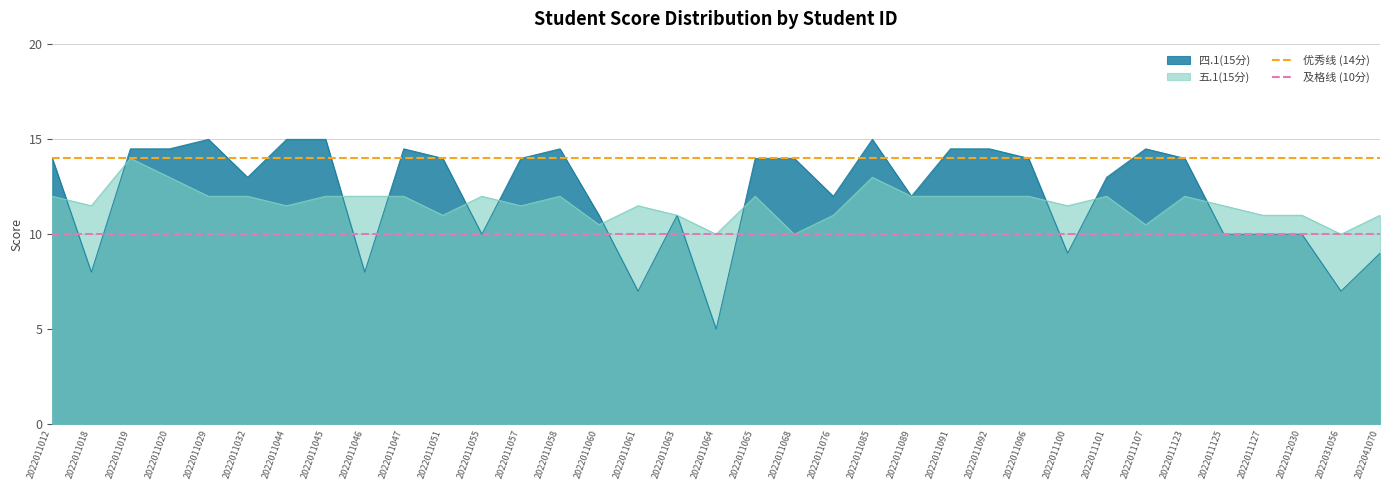

What is the lowest value of the 优秀线 (14分) series?

14